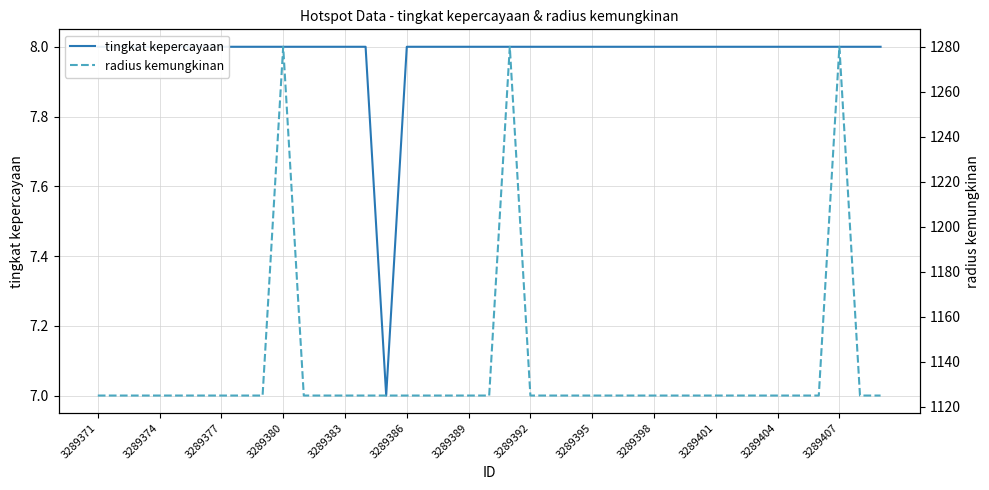

At 16, list the series in order from smallest to largest.

tingkat kepercayaan, radius kemungkinan